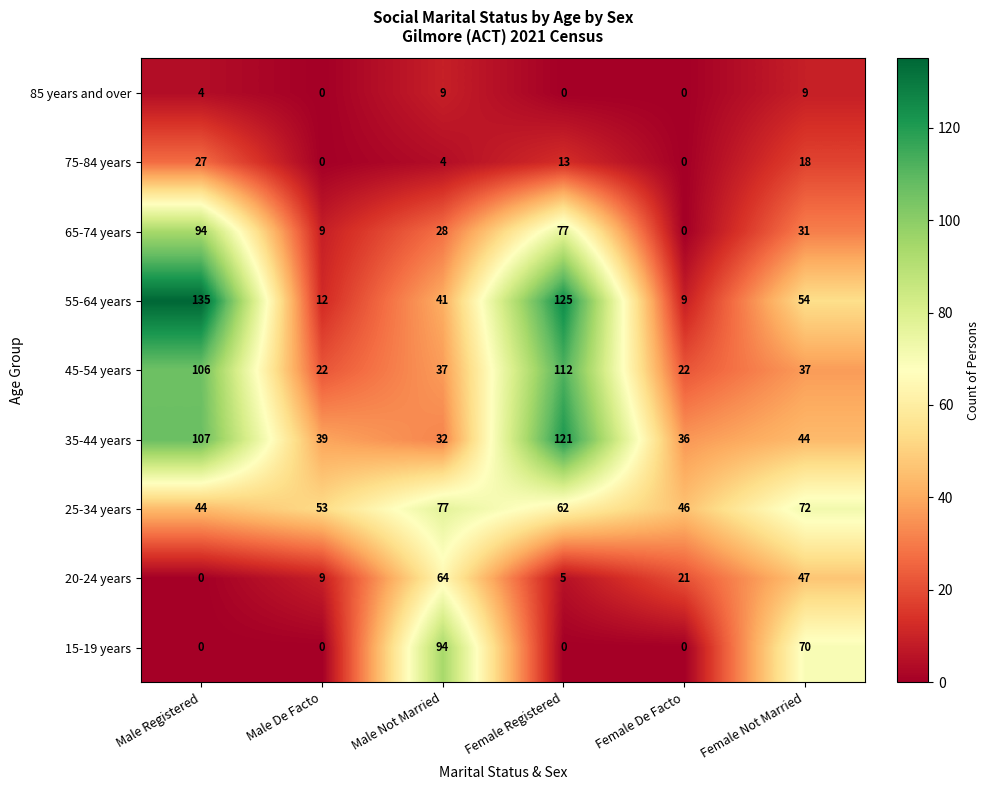

Which category has the highest value in the 55-64 years series?

Male Registered